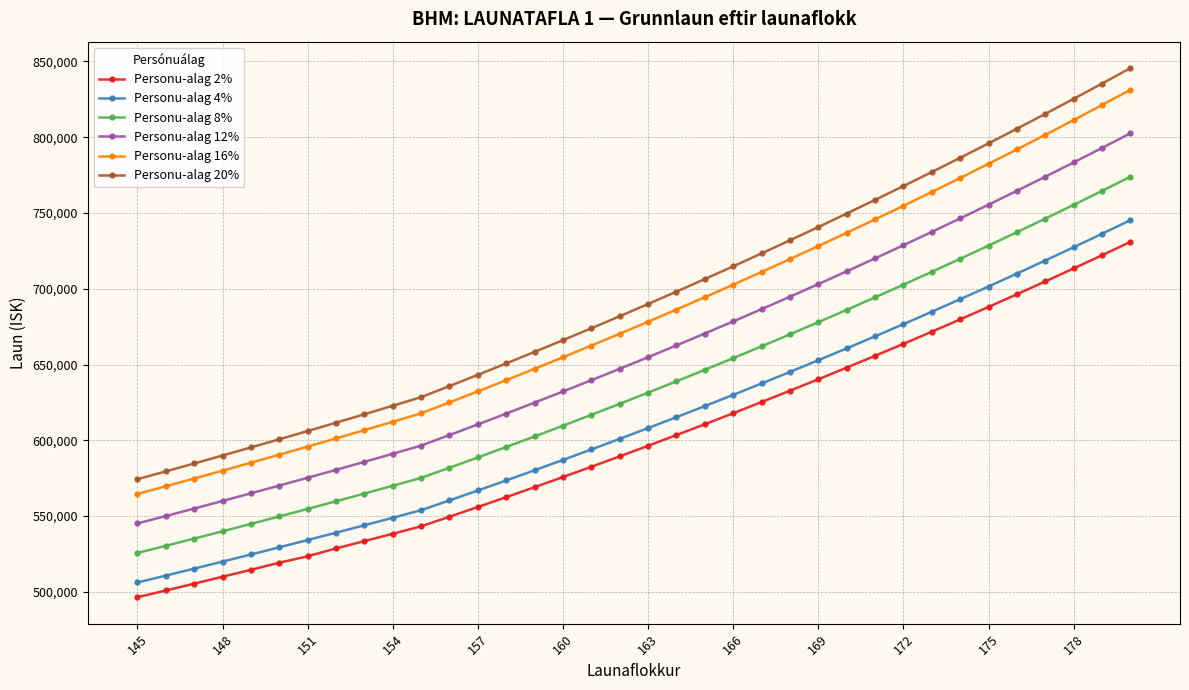

Which series has the widest spread of values?

Personu-alag 20%